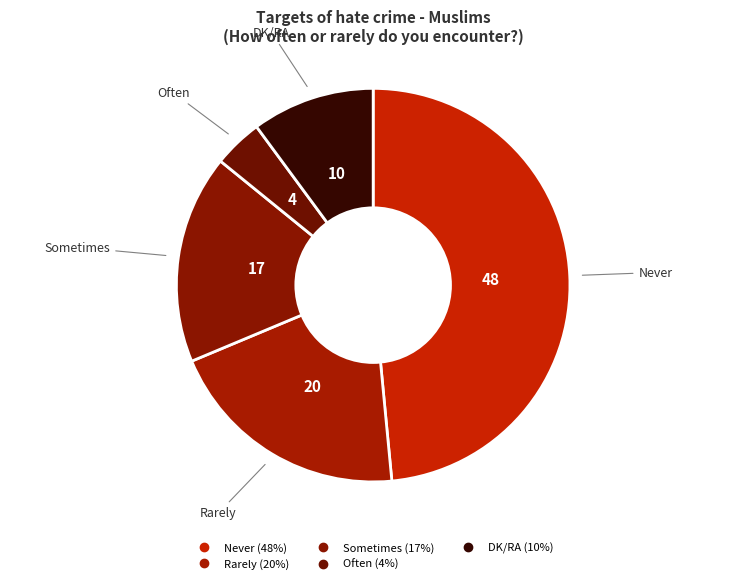

How many segments does this pie chart have?

5